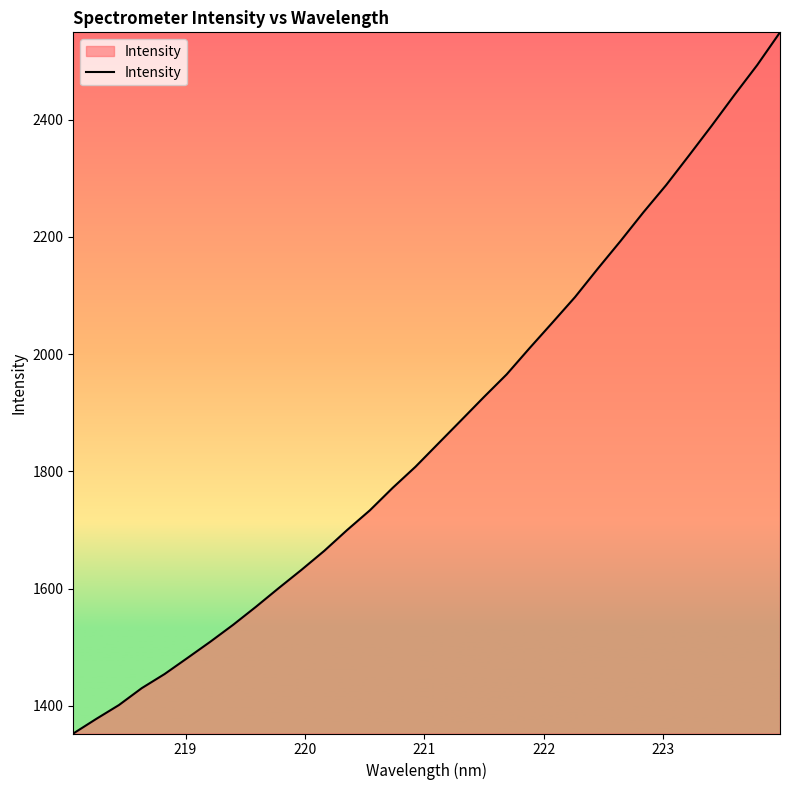

What is the smallest value displayed?

1352.8